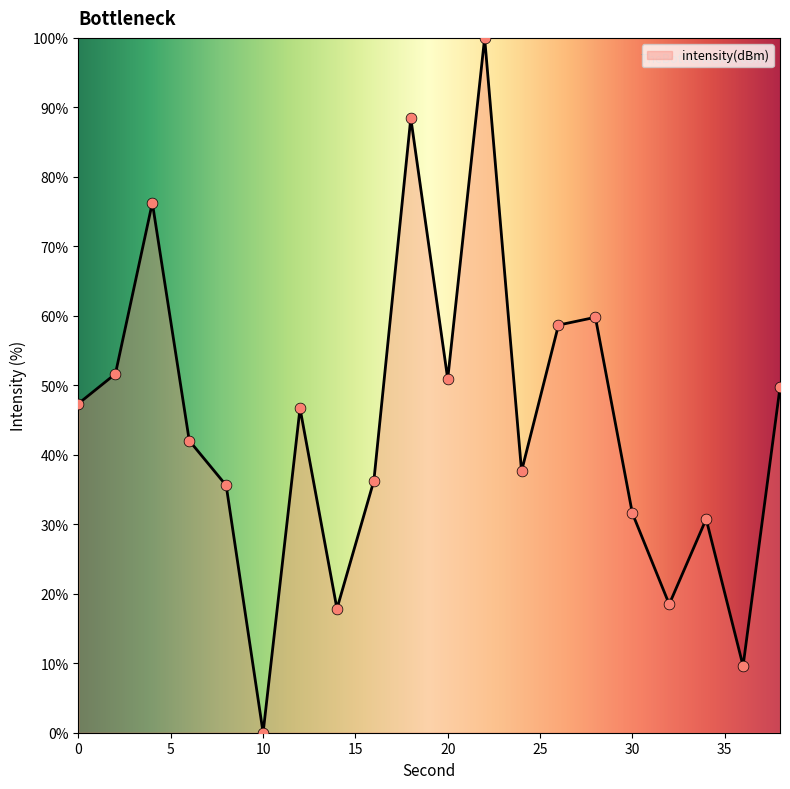

What is the difference between the maximum and minimum values?

100.0